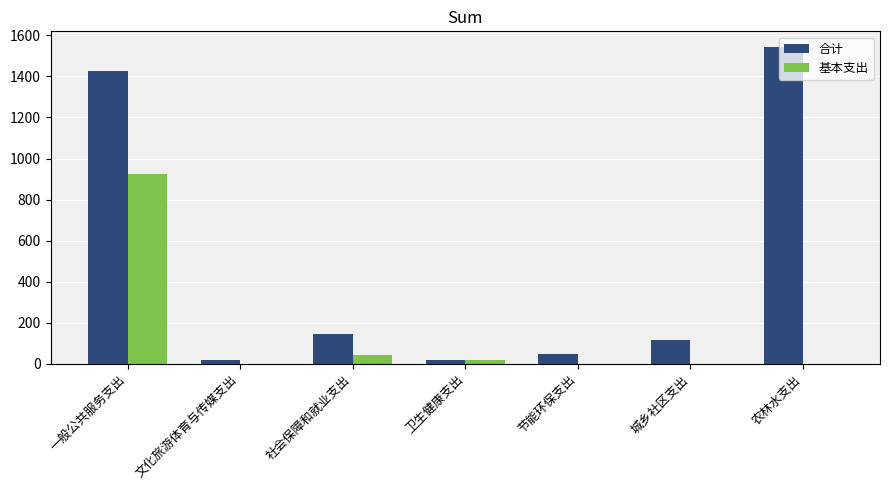

Which label corresponds to the largest value in the chart?

农林水支出